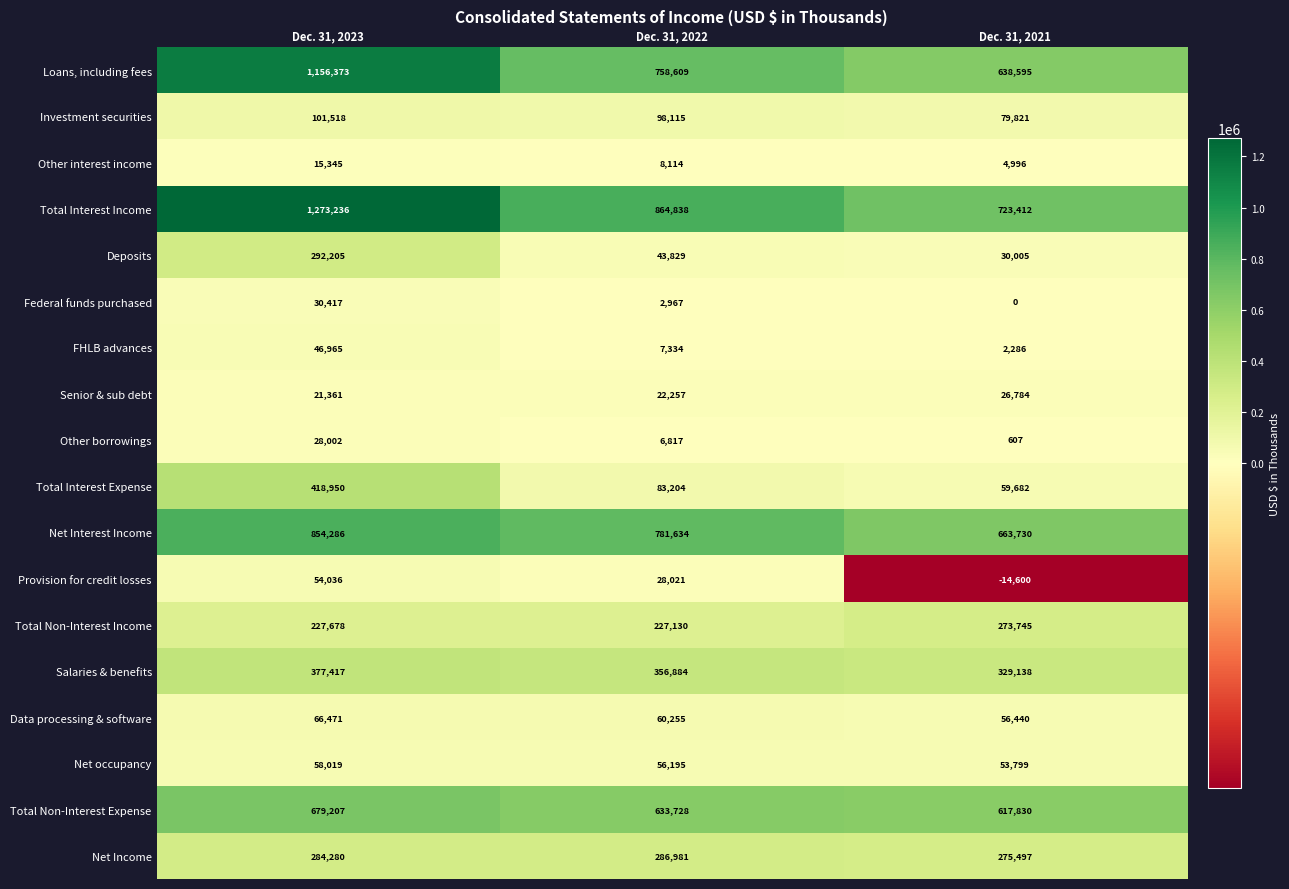

What is the difference between the highest and lowest values at Dec. 31, 2023?

1257891